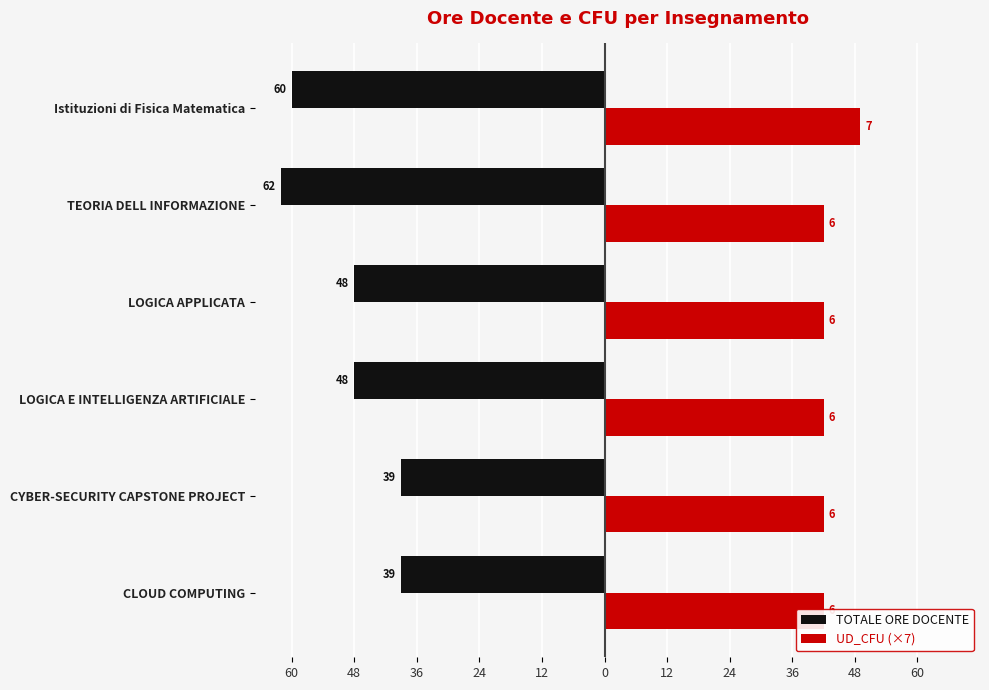

What is the approximate value of UD_CFU (×7) at LOGICA E INTELLIGENZA ARTIFICIALE?

42